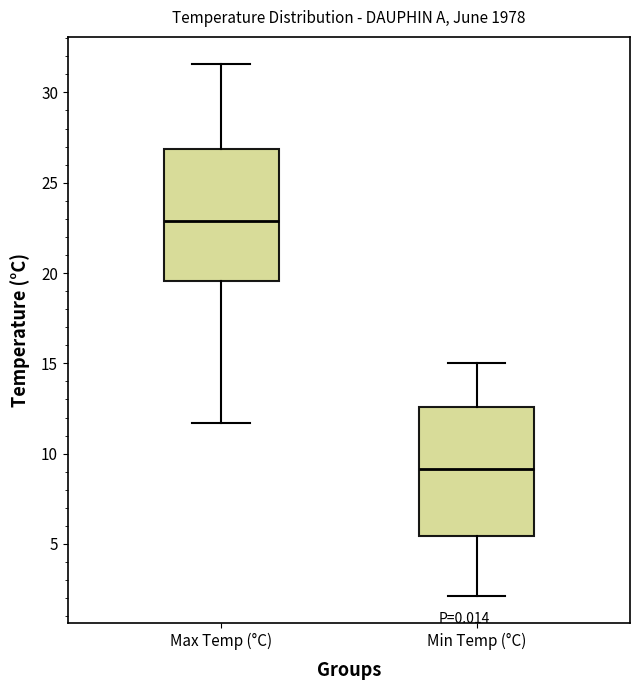

Which box's median line is the highest?

Max Temp (°C)